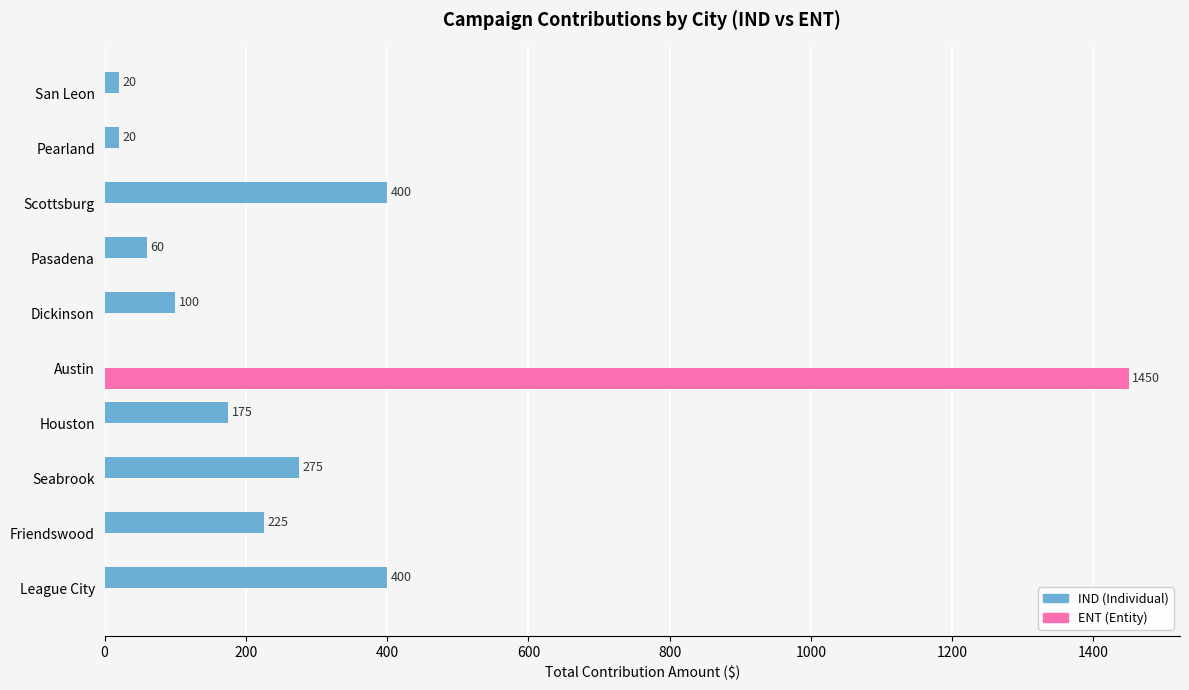

What is the sum of all ENT (Entity) values?

1450